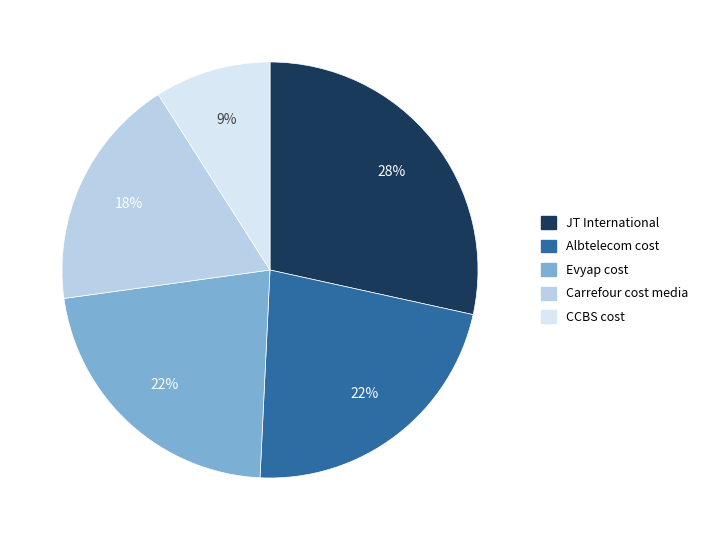

Does Carrefour cost media account for over 50% of the chart?

No